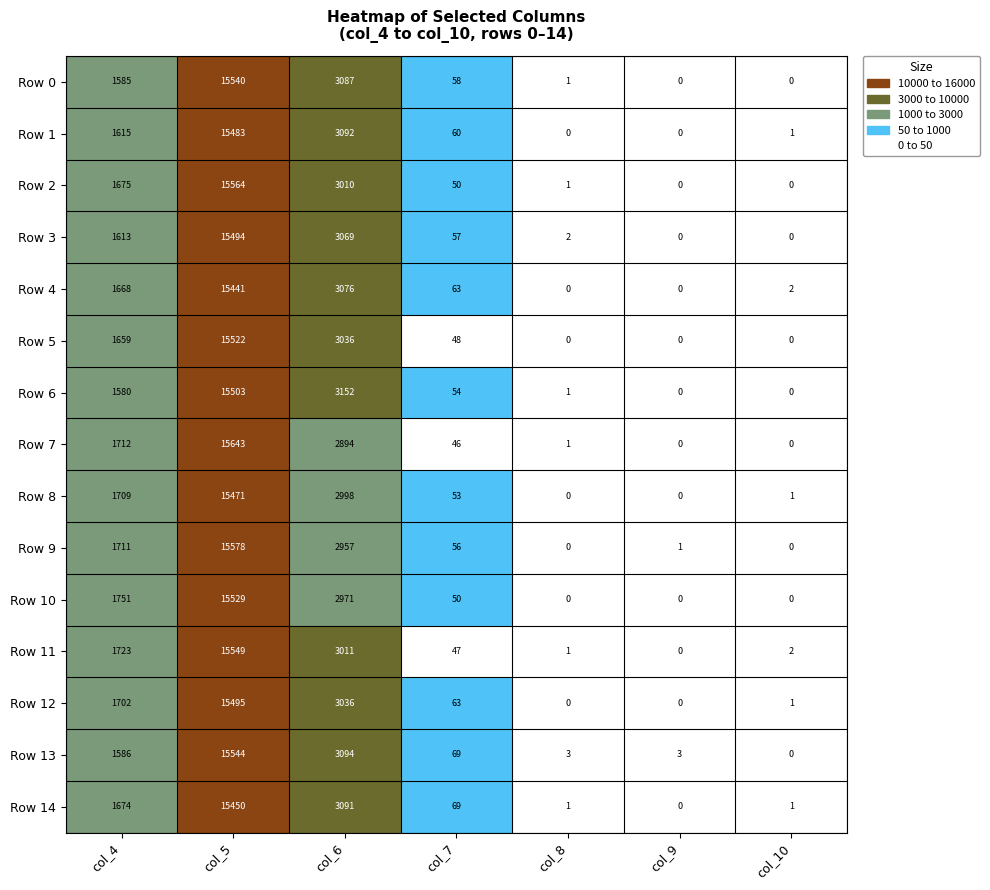

Which series has the widest spread of values?

Row 7